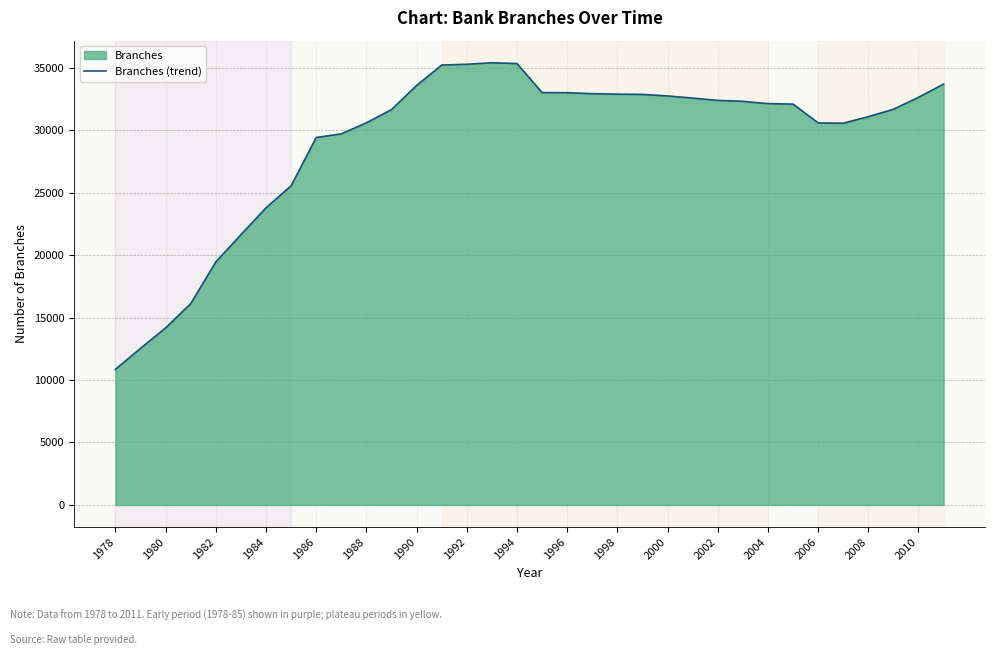

Count the number of data series in this chart.

1